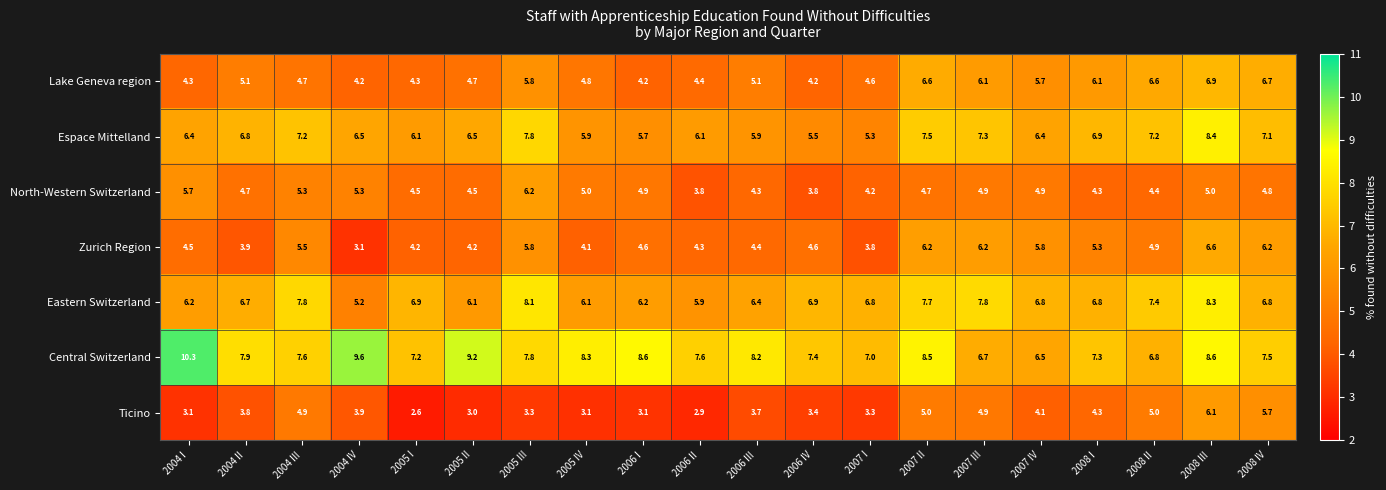

What is the difference between the highest and lowest values at 2004 II?

4.1